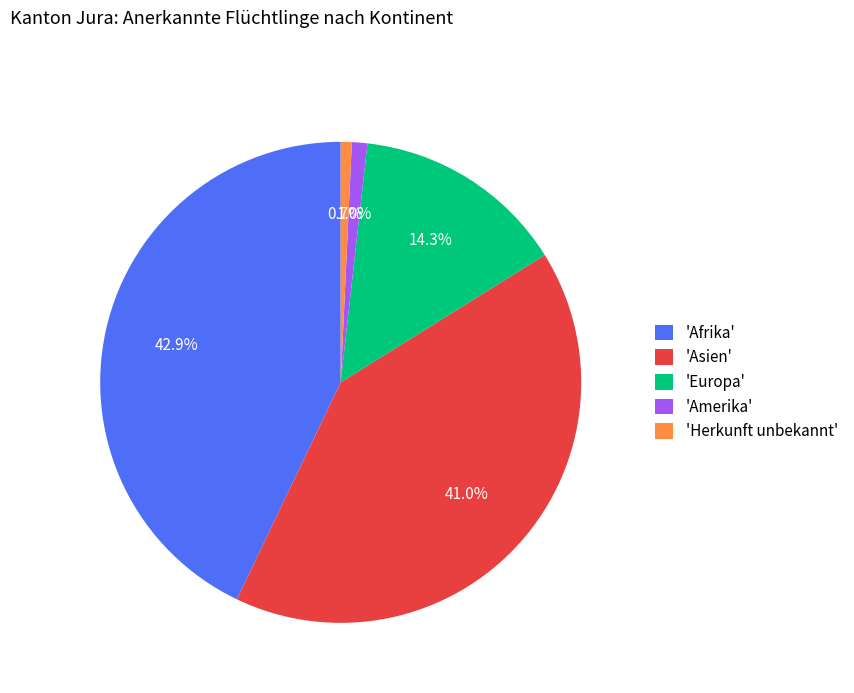

How much of the chart is everything except 'Europa'?

85.7%